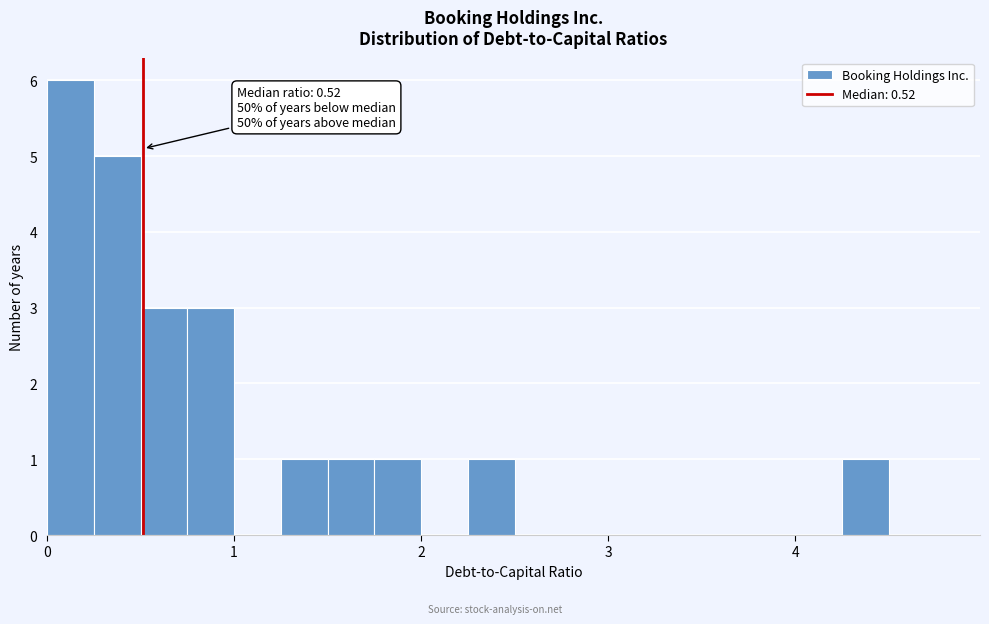

Read against the x-axis, roughly where is the centre of the tallest bar?

0.1